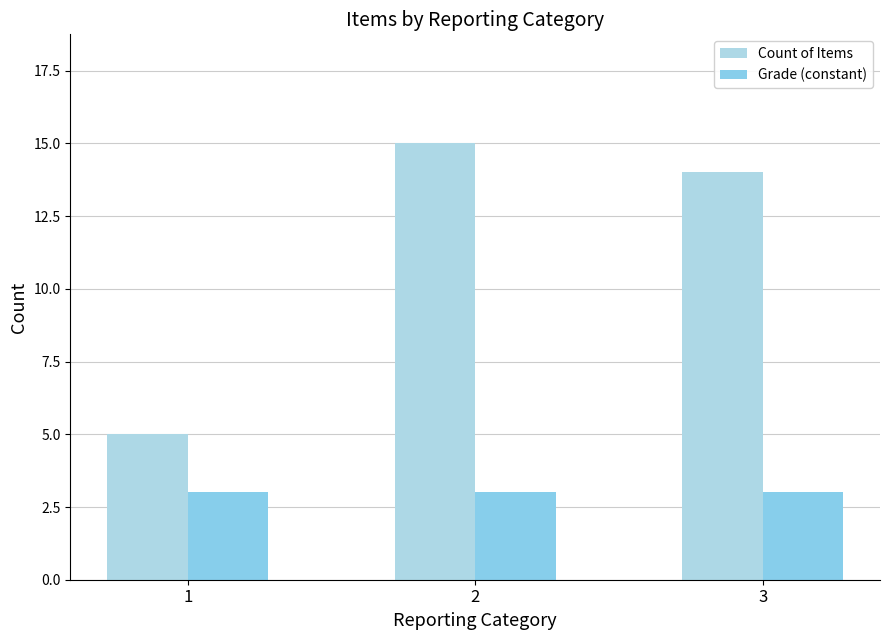

What is the sum of the Grade (constant) values at 2 and 3?

6